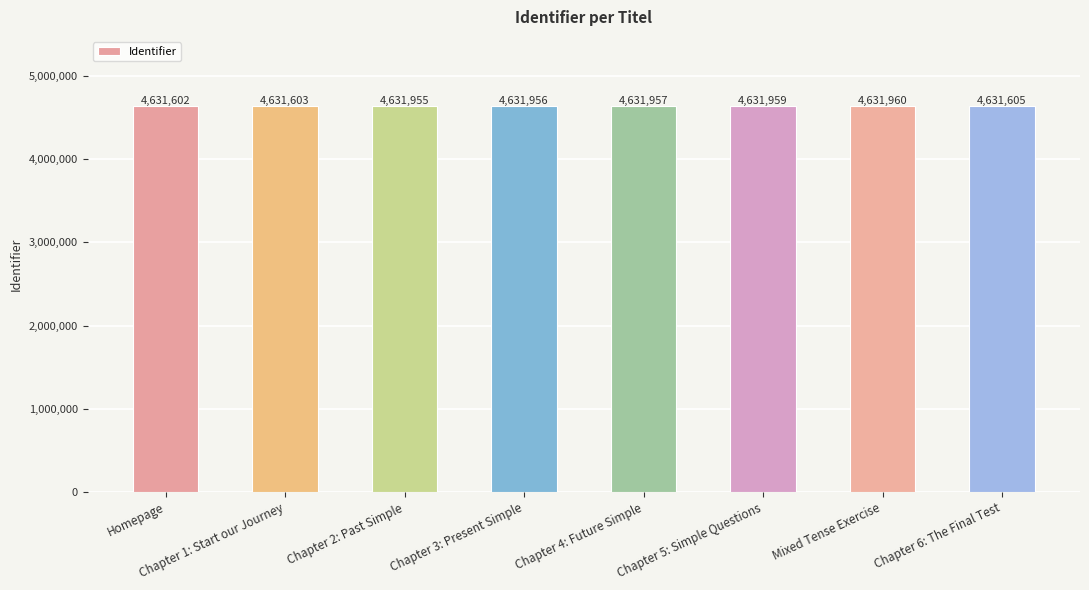

What value does the data have at Chapter 4: Future Simple, to the nearest 5?

4631955